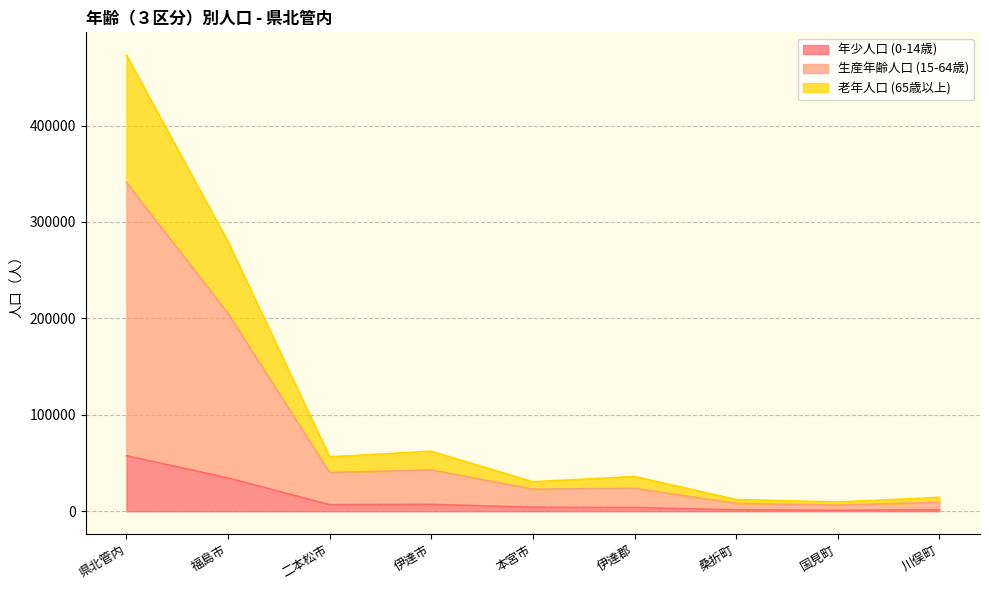

What is the label of the 8th point from the right?

福島市